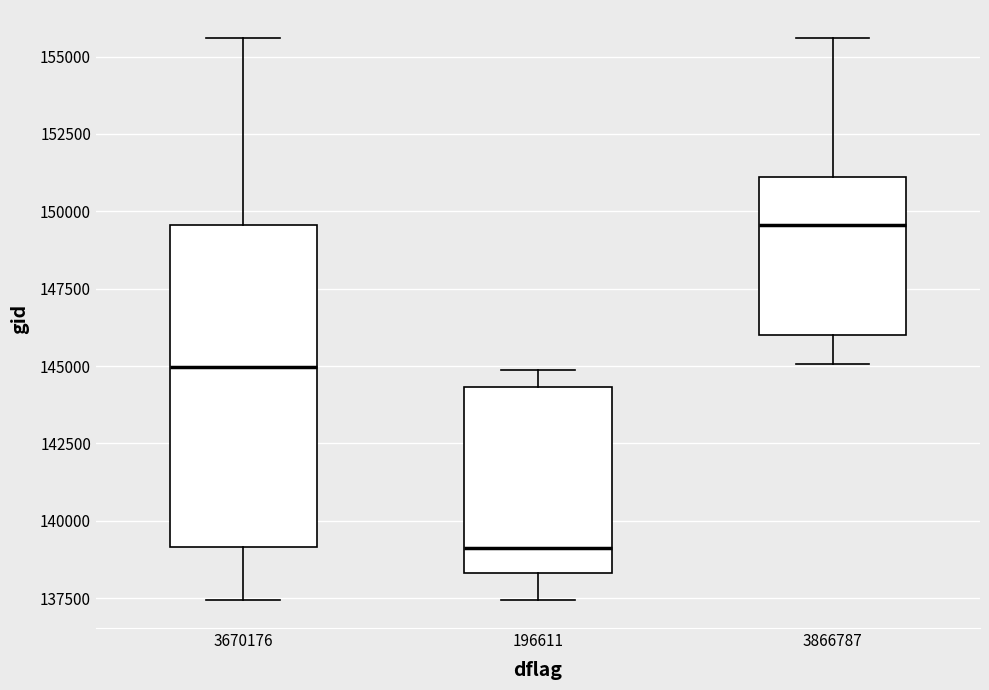

Reading left to right, read every box against the y-axis: the position of its median line, the range the box covers, and the ends of its whiskers. The values are not printed on the chart, so give them approximately, as read against the axis.

3670176: median 145000, box 139000 to 149500, whiskers 137500 to 155500
196611: median 139000, box 138500 to 144500, whiskers 137500 to 145000
3866787: median 149500, box 146000 to 151000, whiskers 145000 to 155500